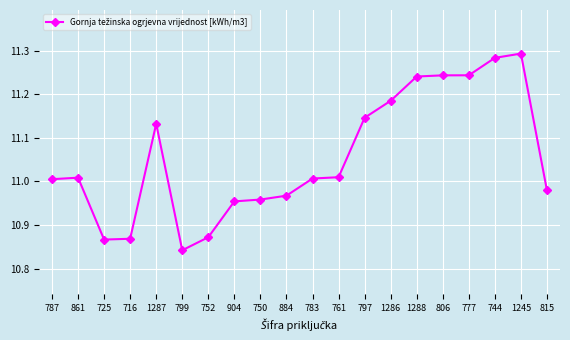

At which category does the chart reach its minimum across all series?

799